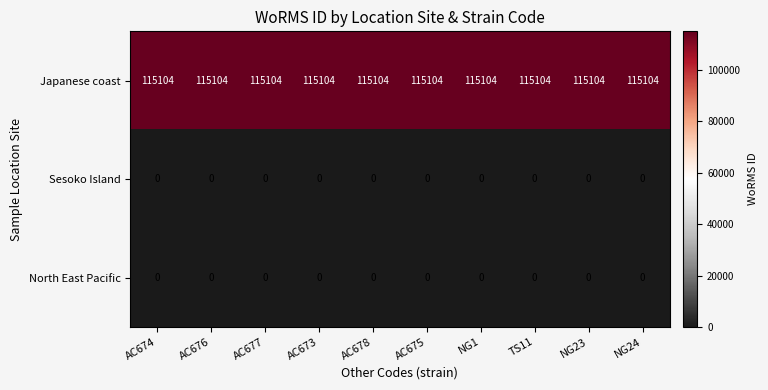

What is the lowest value of the Japanese coast series?

115104